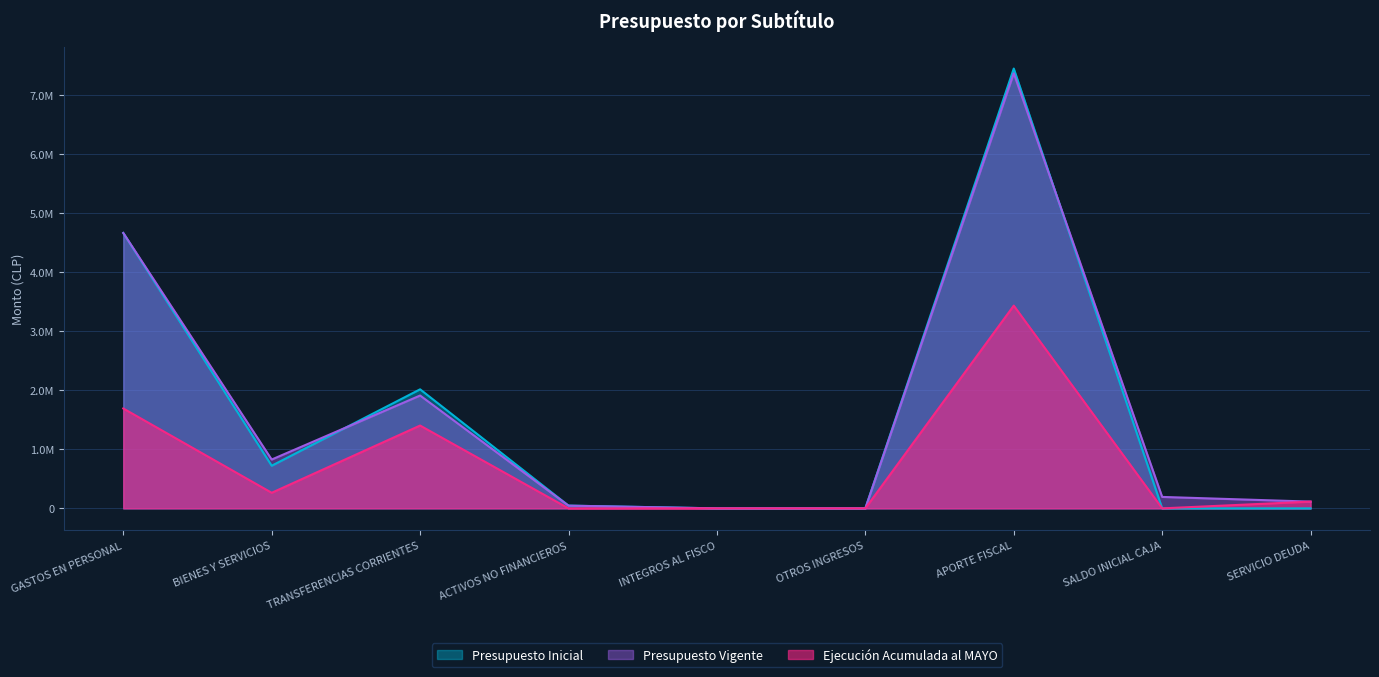

Reading right to left, transcribe all the data shown in this chart.

Presupuesto Inicial: 10	10	7454235	10	10	46317	2017632	722650	4667636
Presupuesto Vigente: 114580	194073	7374730	10	10	46317	1912632	827650	4667636
Ejecución Acumulada al MAYO: 114580	0	3436202	0	0	0	1403766	264339	1692893